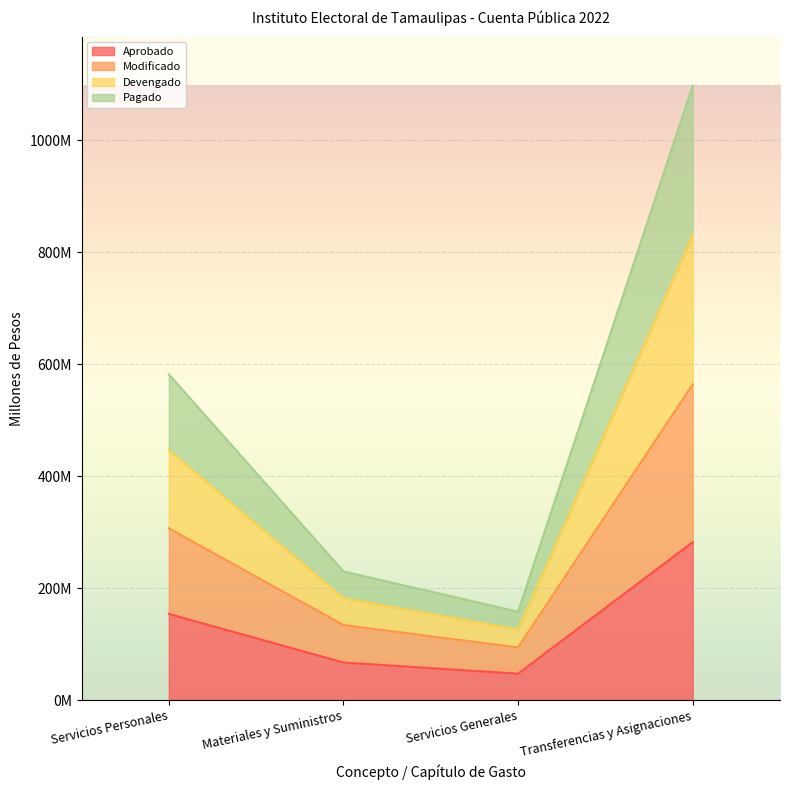

What is the value of the Modificado point at the 1st from the left?

306.7